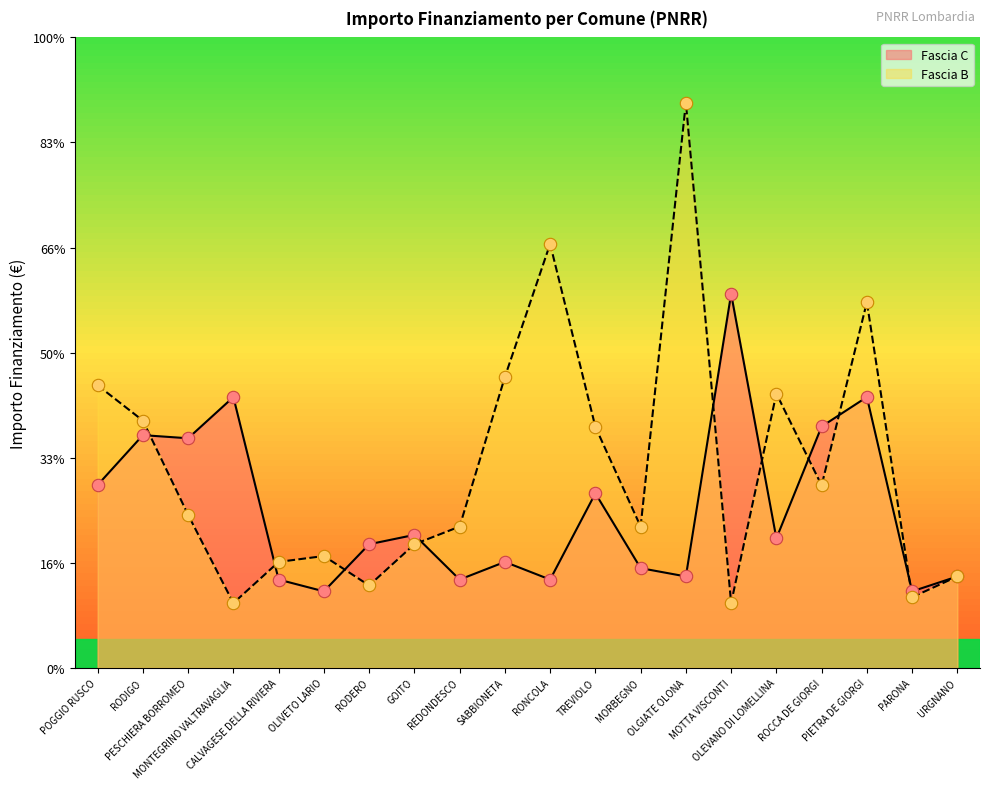

What is the total value across all series at URGNANO?

18854